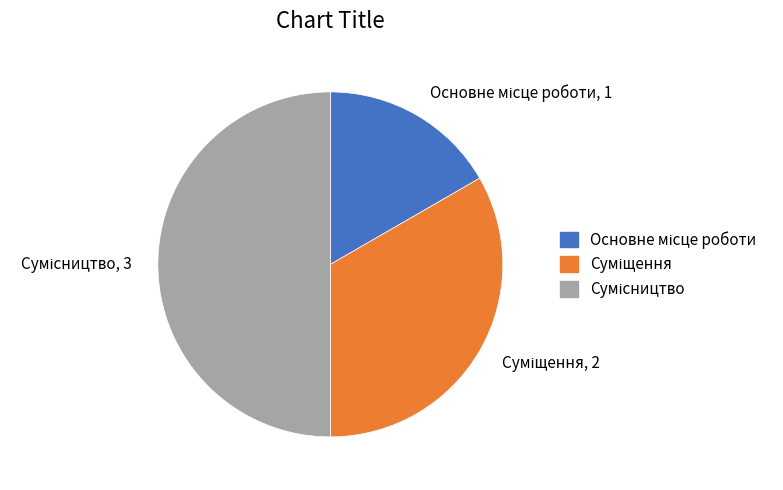

What is the largest slice in the pie chart?

Сумісництво